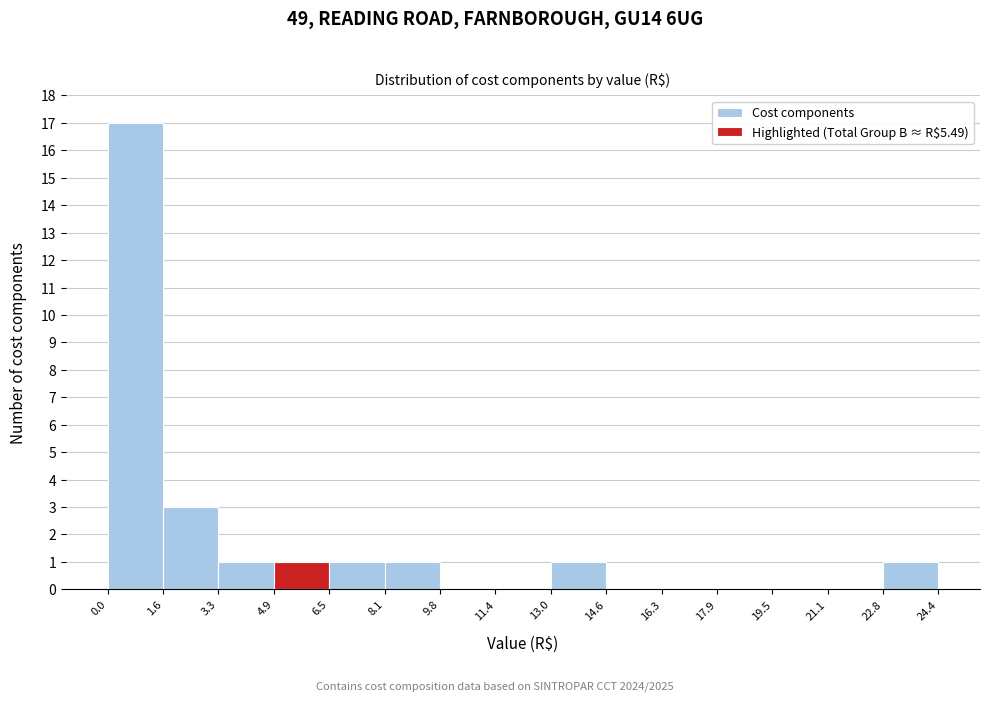

How tall is the bar that spans 22.8 to 24.4 on the x-axis? The values are not printed on the chart, so give them approximately, as read against the axis.

1